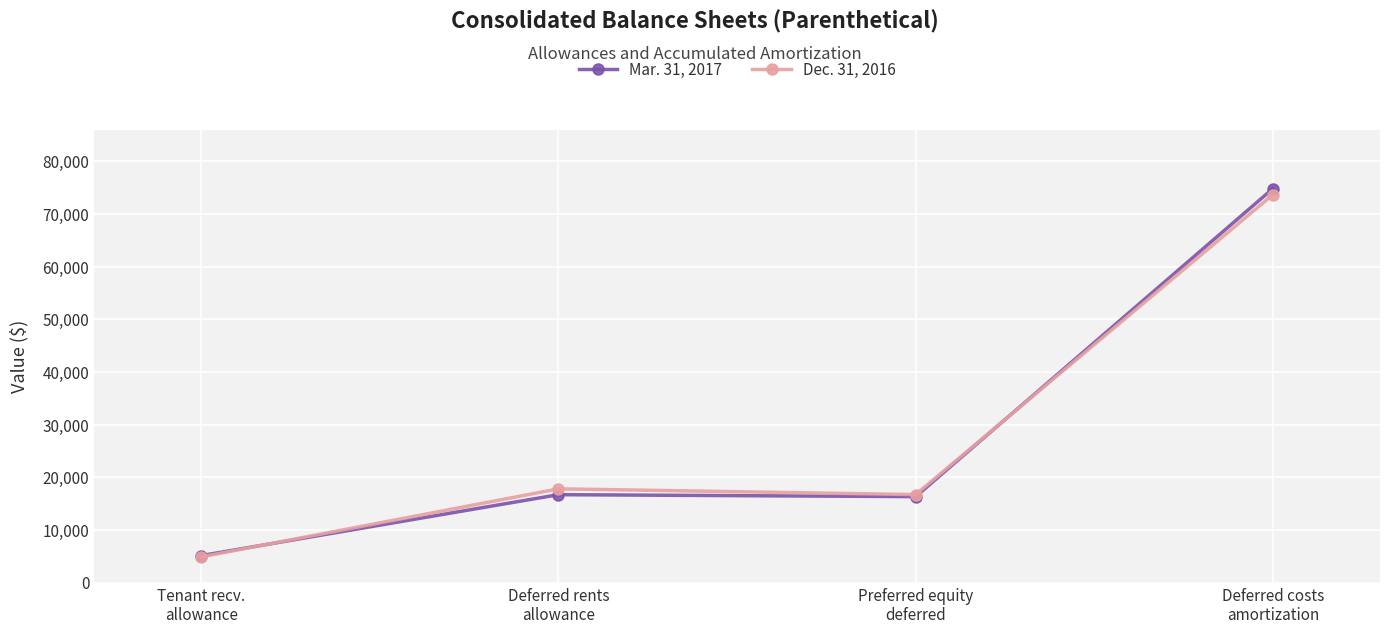

How many lines are shown in the chart?

2